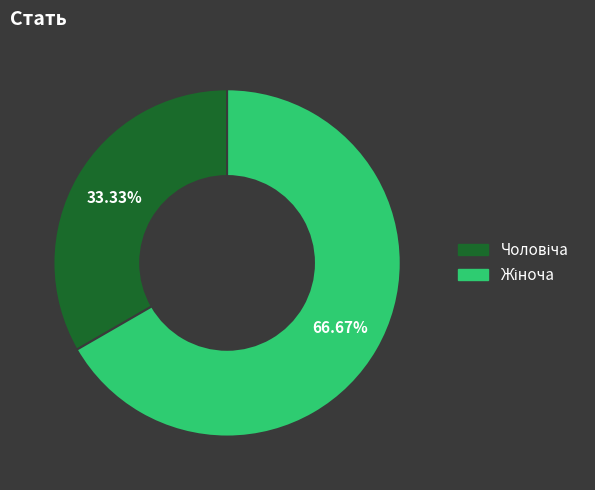

Does any single category account for the majority?

Yes